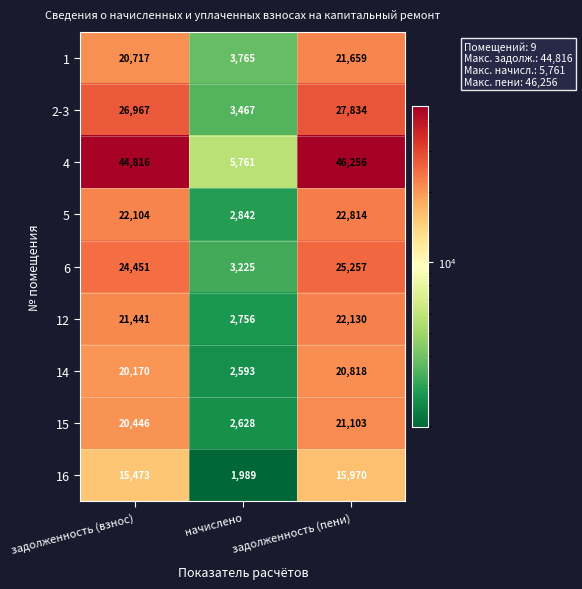

Rank the series by their maximum value, from lowest to highest.

16, 14, 15, 1, 12, 5, 6, 2-3, 4